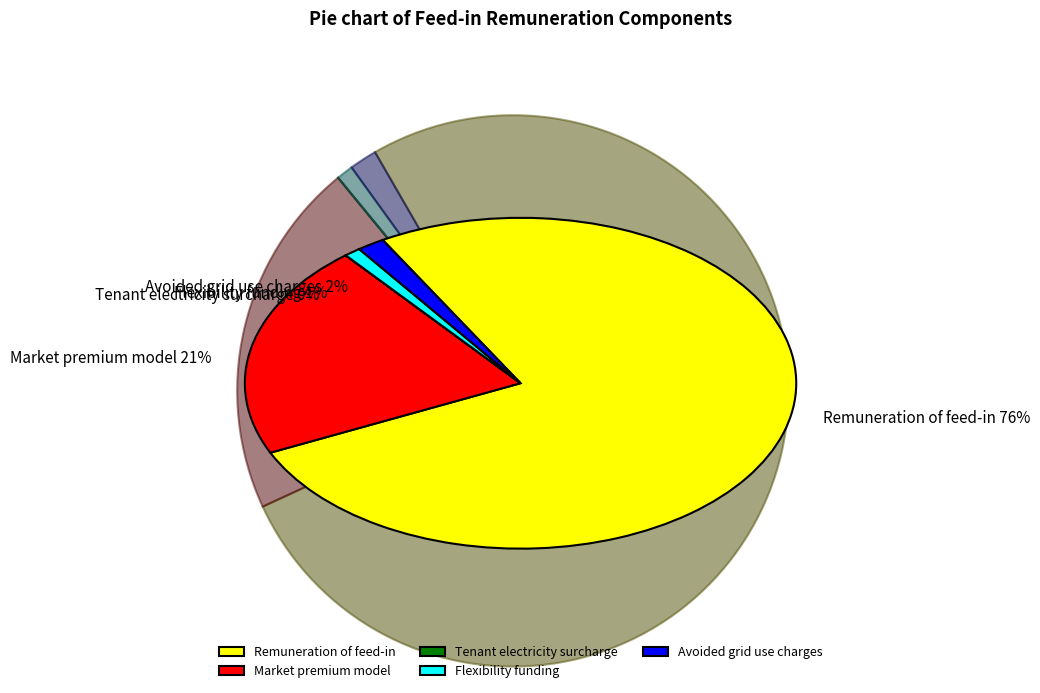

Is there a majority slice in this chart?

Yes